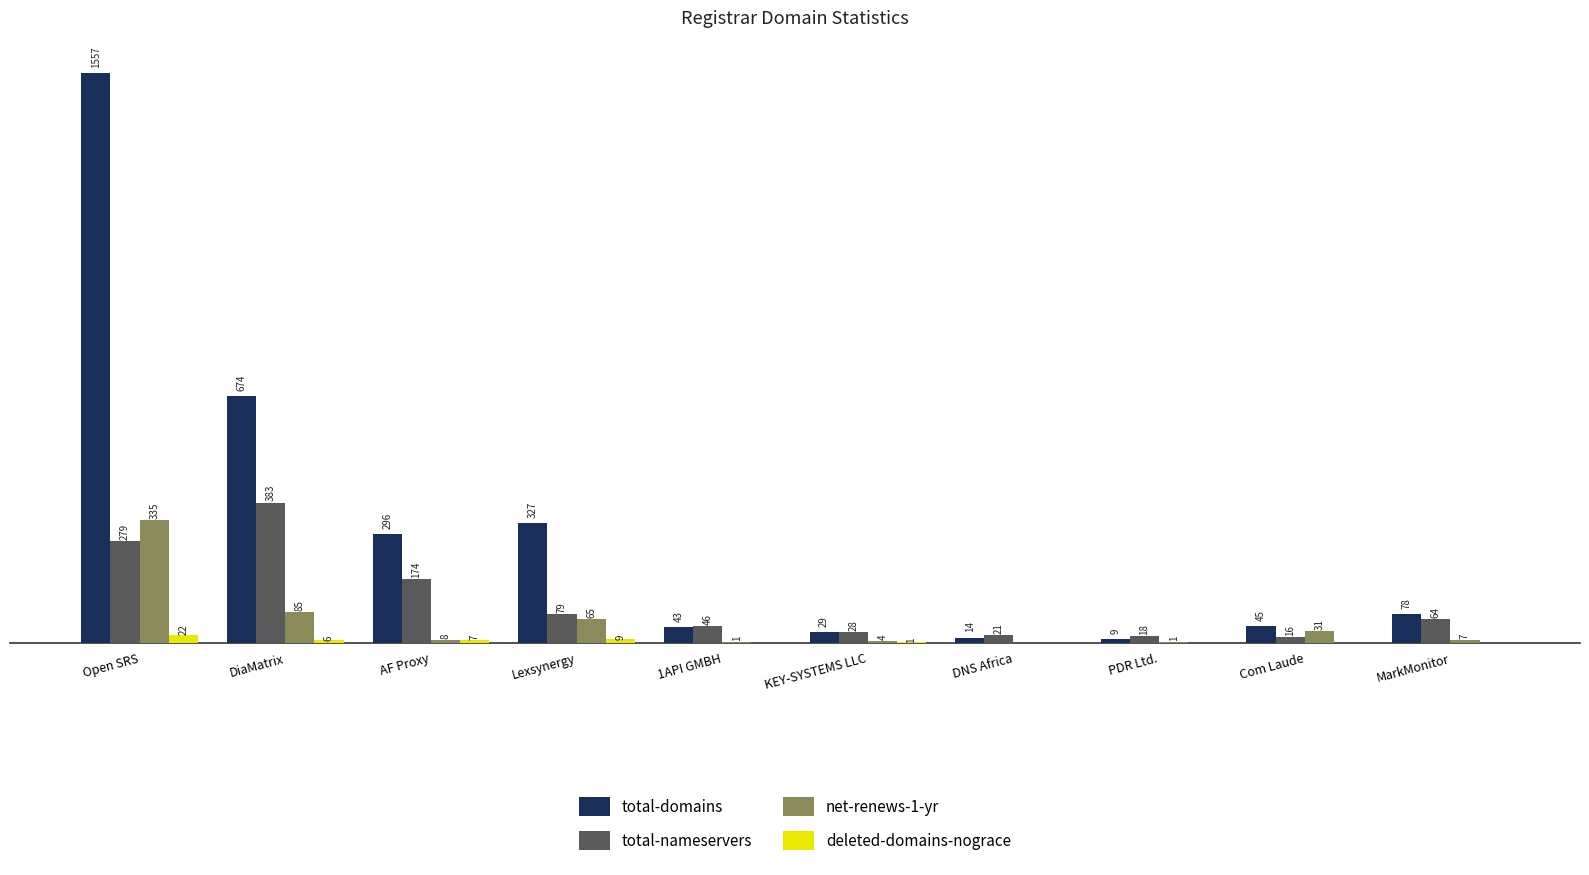

Which label corresponds to the largest value in the chart?

Open SRS